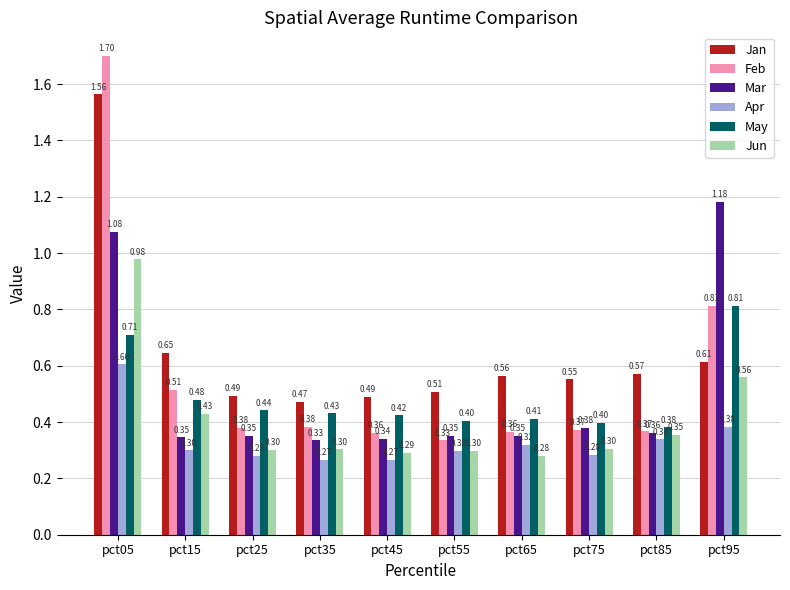

How many Jan values are between 0 and 1?

9